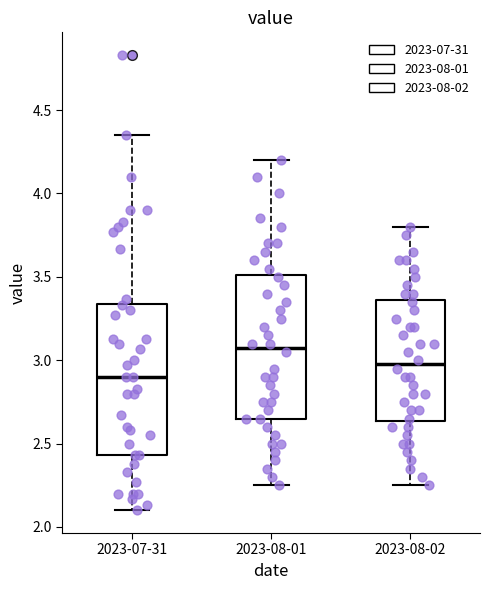

Reading left to right, transcribe this box plot: for each box, give where its median line is, the range the box spans, and where its two whiskers end, as read against the y-axis. The values are not printed on the chart, so give them approximately, as read against the axis.

2023-07-31: median 2.90, box 2.45 to 3.35, whiskers 2.10 to 4.35
2023-08-01: median 3.10, box 2.65 to 3.50, whiskers 2.25 to 4.20
2023-08-02: median 3.00, box 2.65 to 3.35, whiskers 2.25 to 3.80